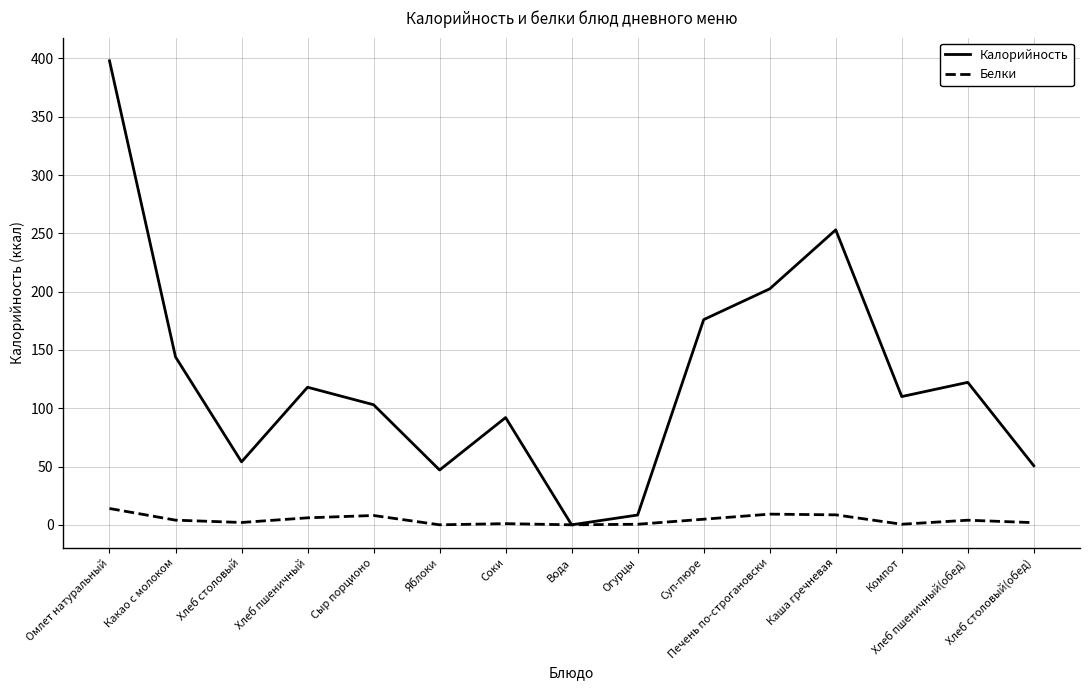

What is the total value across all series at Компот?

110.5